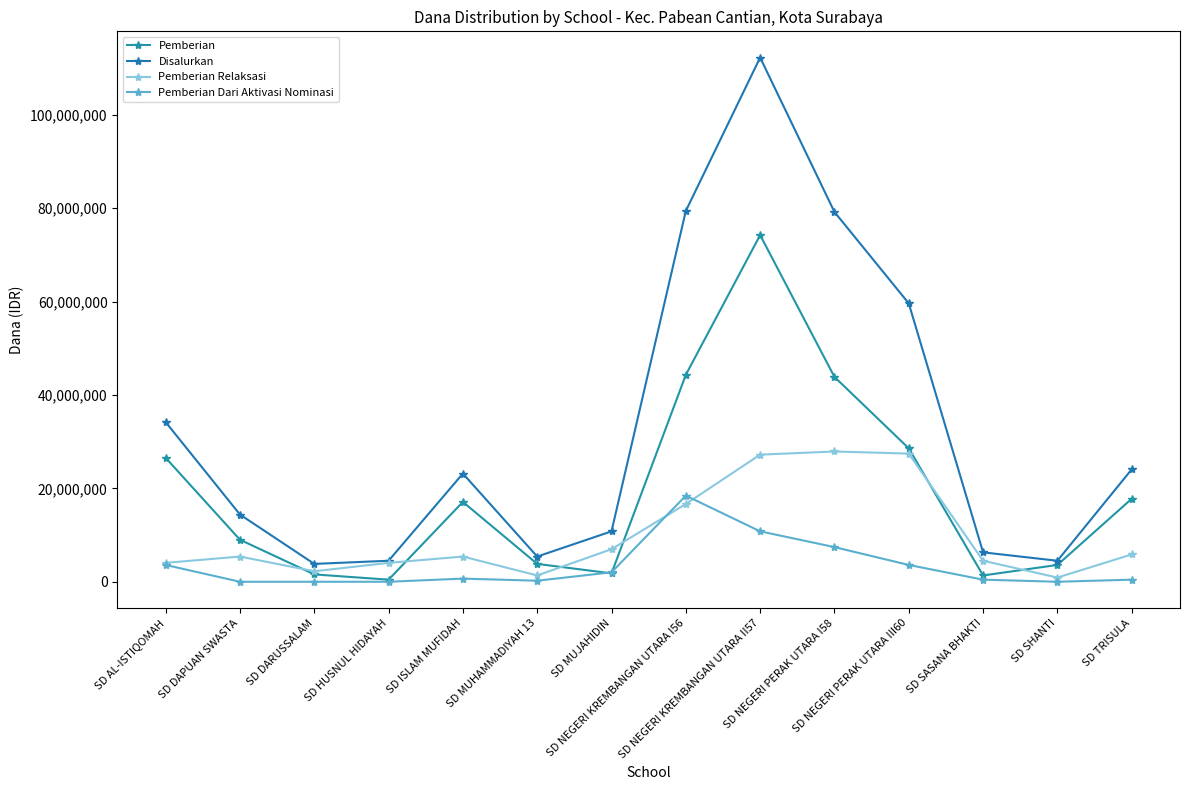

Is the value of Disalurkan at SD DAPUAN SWASTA greater than the value of Pemberian Dari Aktivasi Nominasi at SD NEGERI PERAK UTARA III60?

Yes